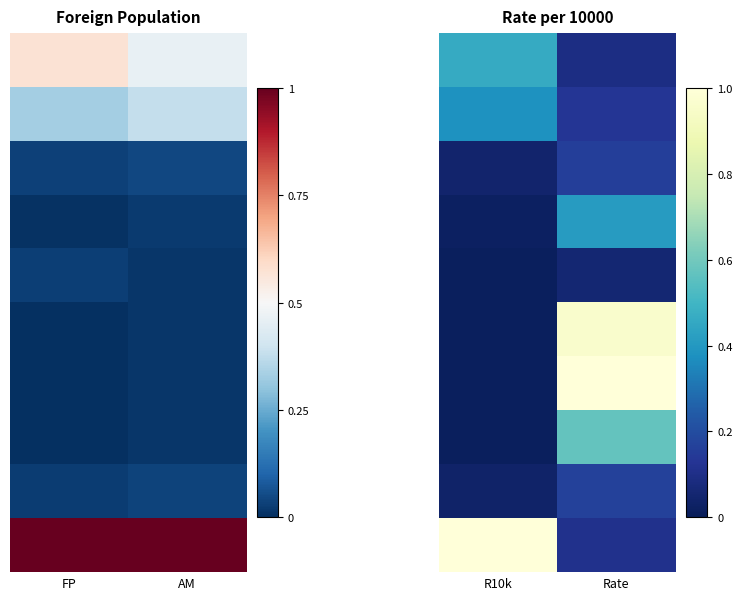

How many data points does each series have?

2